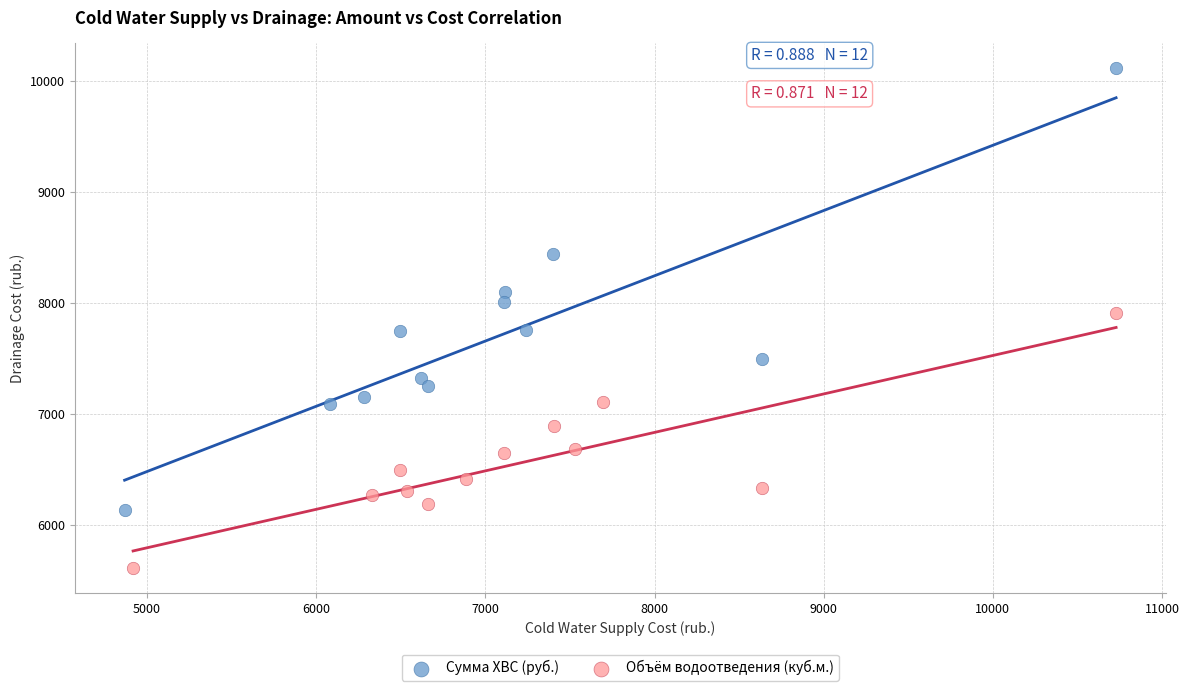

Which series reaches the maximum Y coordinate?

Сумма ХВС (руб.)